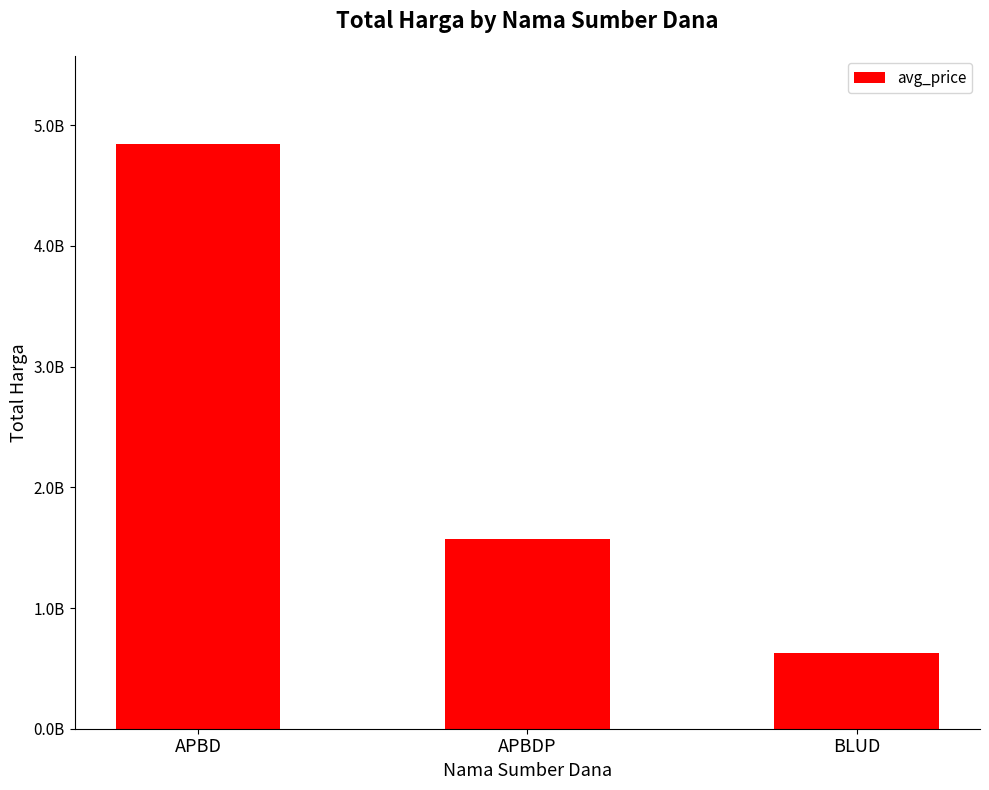

Reading left to right, transcribe all the data shown in this chart.

APBD=4847931725	APBDP=1571575150	BLUD=629855000